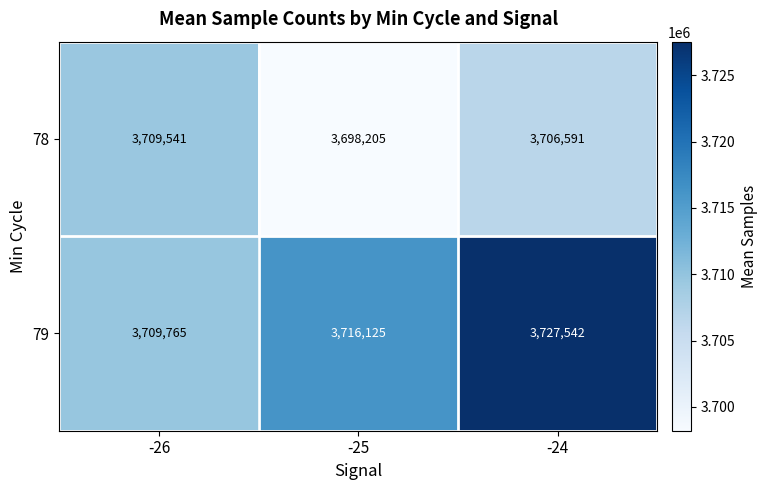

Between -26 and -25, which series saw the biggest shift?

78